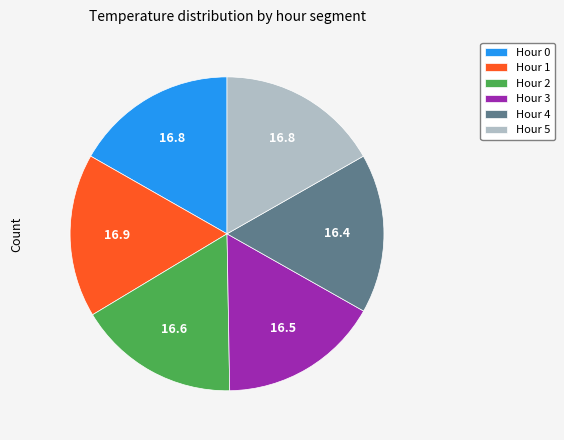

Is it true that Hour 1 is 17% of the pie?

True